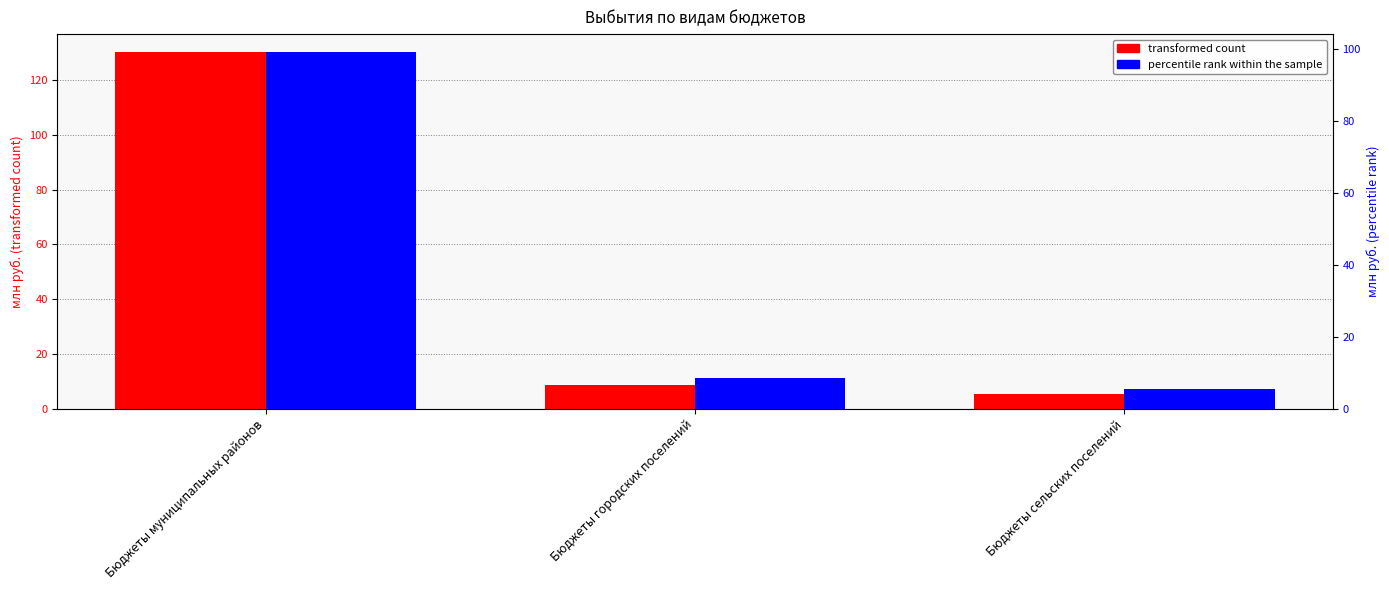

Rank the series at Бюджеты городских поселений from lowest to highest value.

transformed count, percentile rank within the sample